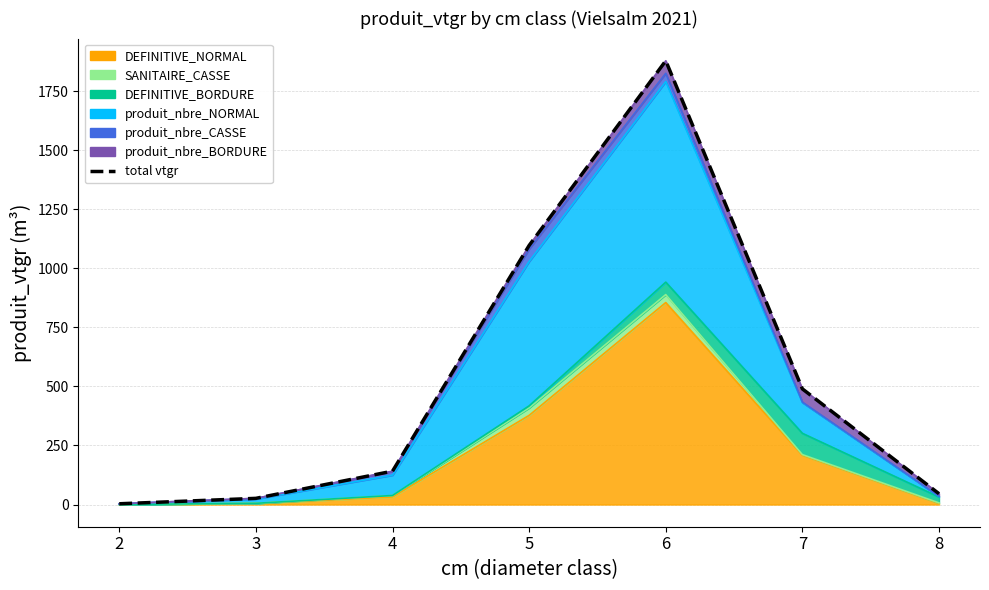

Read the value at 3.

26.2